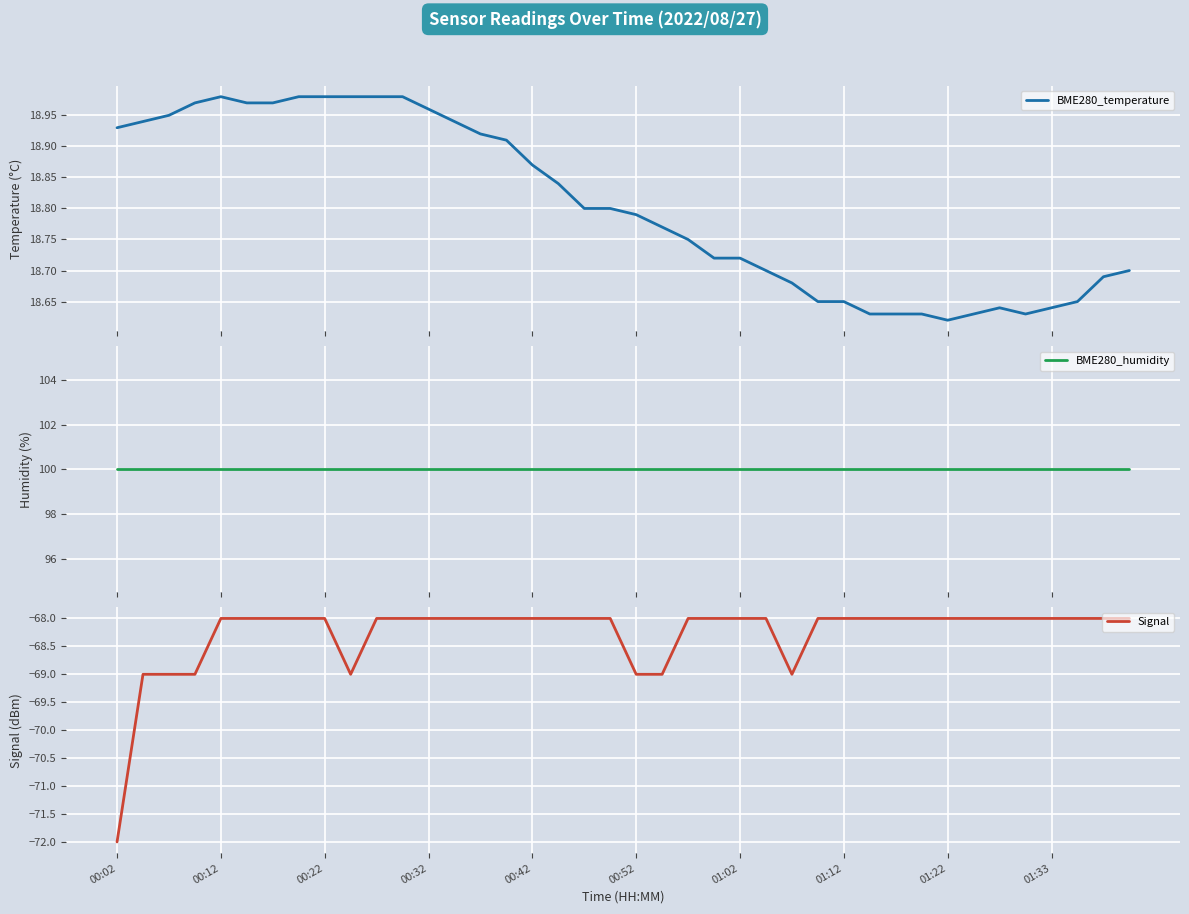

Does the chart display data point markers on the line(s)?

No